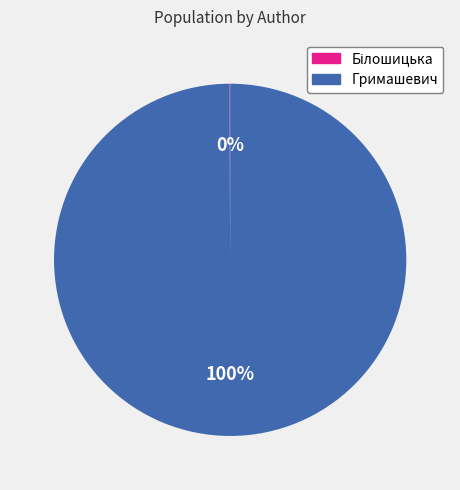

What is the largest slice in the pie chart?

Гримашевич